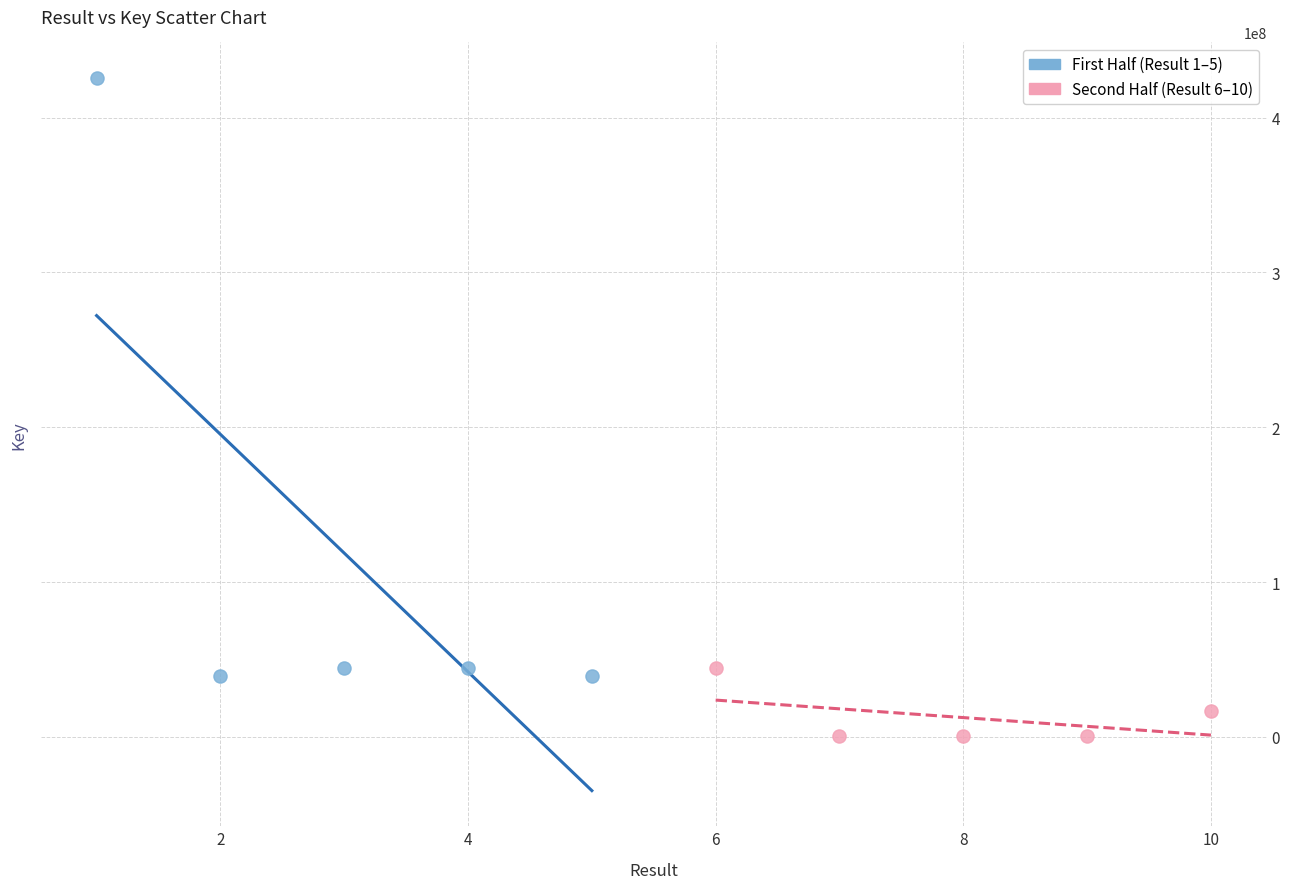

Which series reaches the maximum Y coordinate?

First Half (Result 1–5)